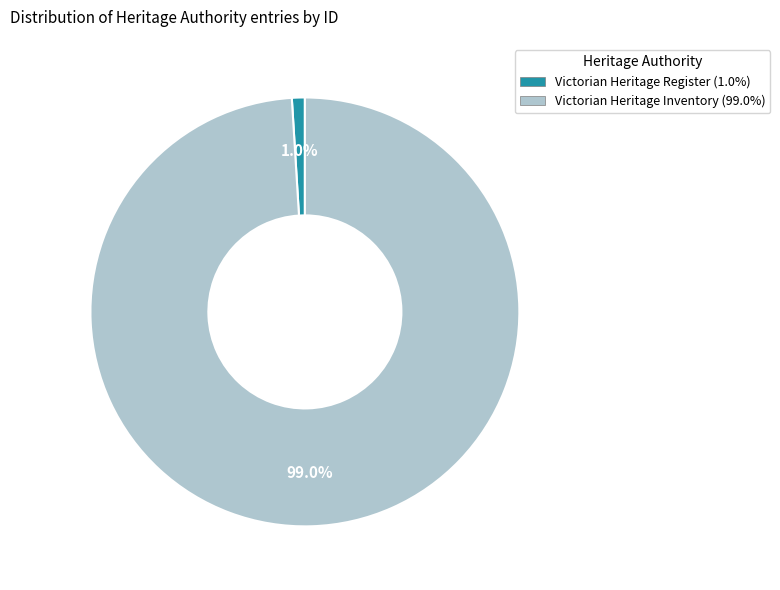

To the nearest percent, what percentage of the pie is Victorian Heritage Register?

1%